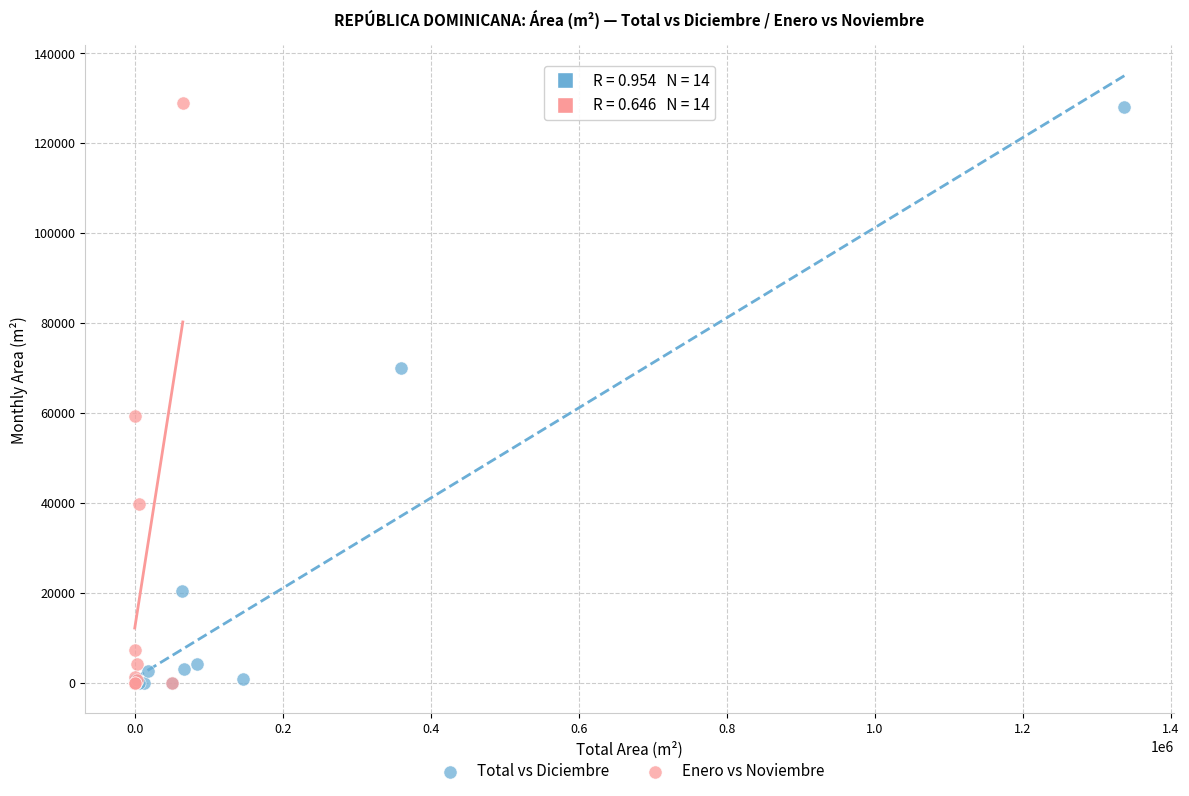

Which series has the largest Y range (max minus min)?

Enero vs Noviembre